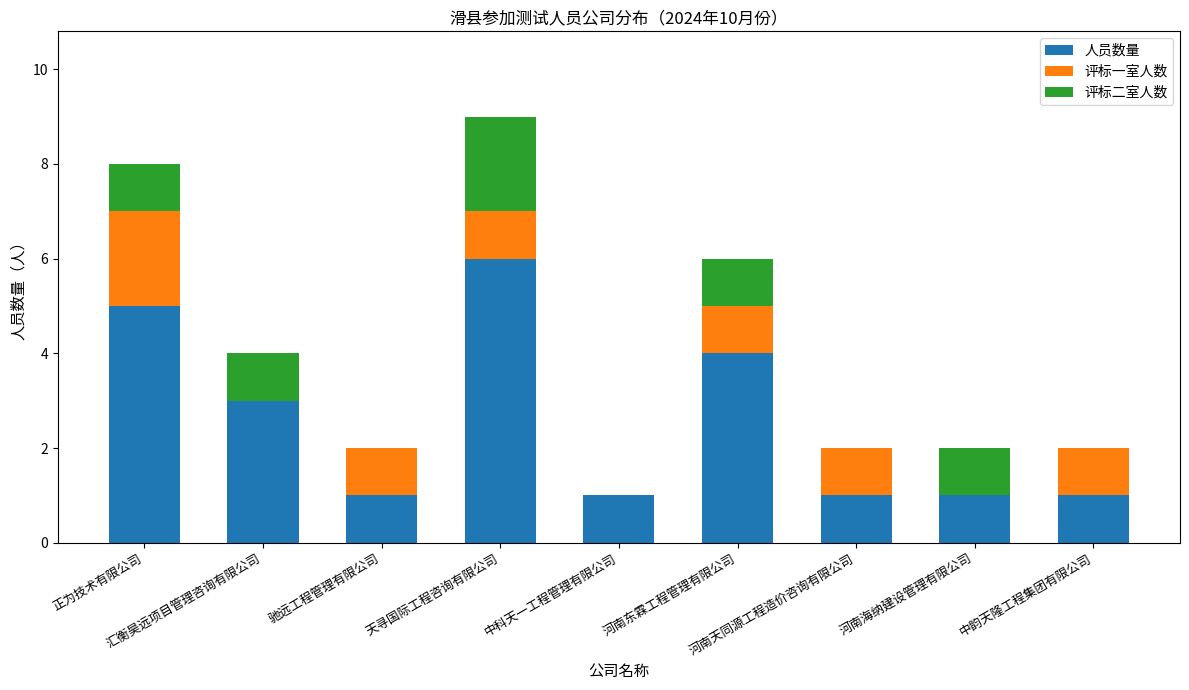

What is the maximum value for 人员数量?

6